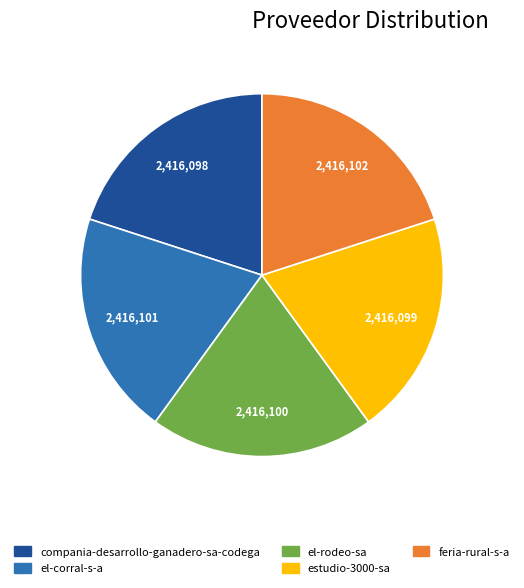

What is the ratio of the value at el-rodeo-sa to the value at estudio-3000-sa?

1.0